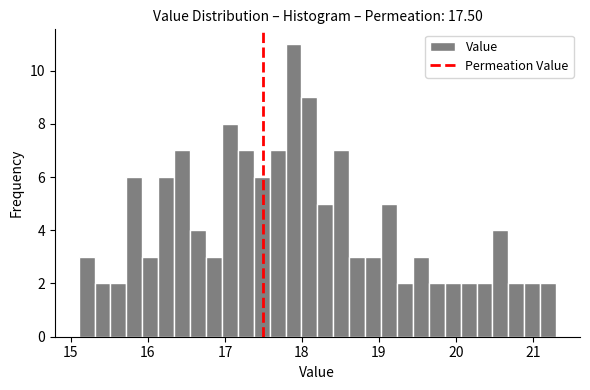

Read against the x-axis, roughly where is the centre of the tallest bar?

17.9